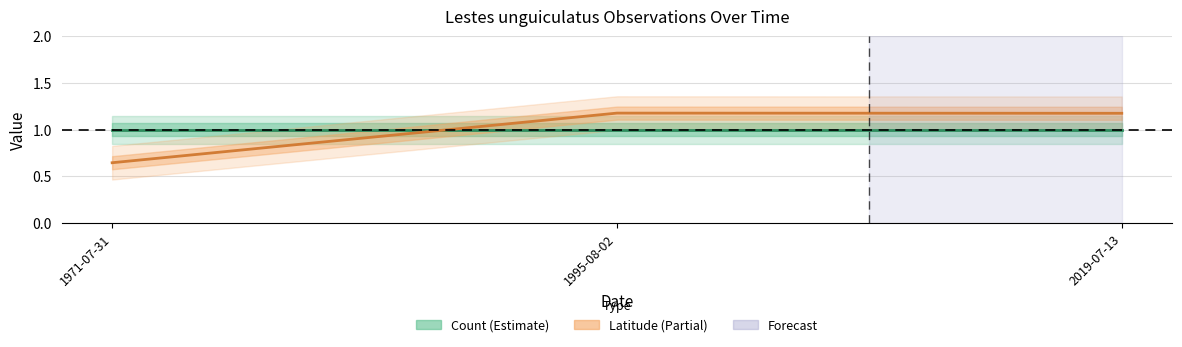

How many series are shown in this chart?

2